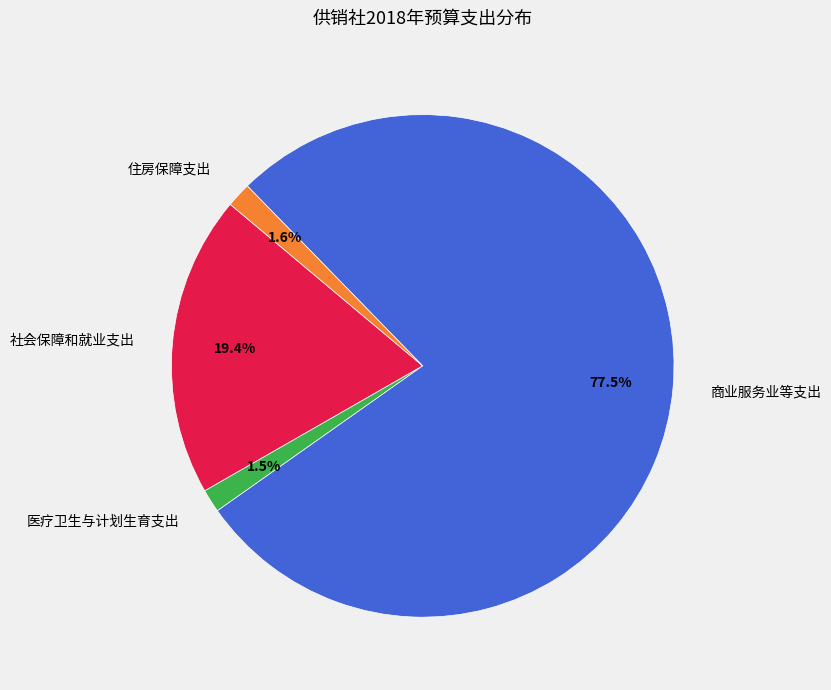

To the nearest percent, what is the difference between the largest and smallest slice percentages?

76%